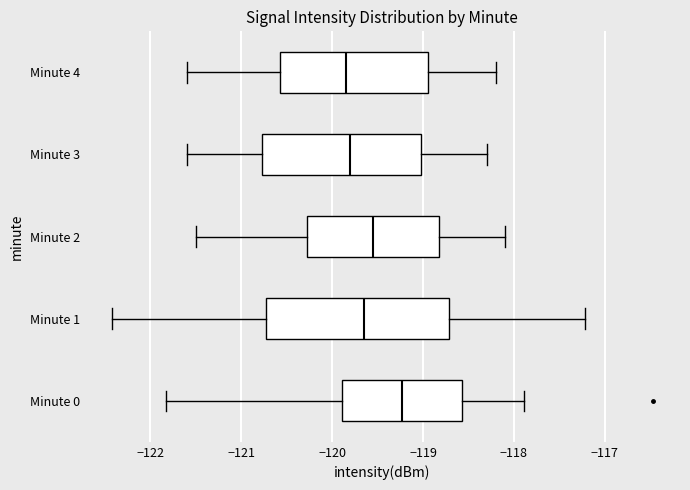

Reading bottom to top, read every box against the x-axis: the position of its median line, the range the box covers, and the ends of its whiskers. The values are not printed on the chart, so give them approximately, as read against the axis.

Minute 0: median -119.2, box -119.9 to -118.6, whiskers -121.8 to -117.9
Minute 1: median -119.6, box -120.7 to -118.7, whiskers -122.4 to -117.2
Minute 2: median -119.5, box -120.3 to -118.8, whiskers -121.5 to -118.1
Minute 3: median -119.8, box -120.8 to -119.0, whiskers -121.6 to -118.3
Minute 4: median -119.8, box -120.6 to -118.9, whiskers -121.6 to -118.2